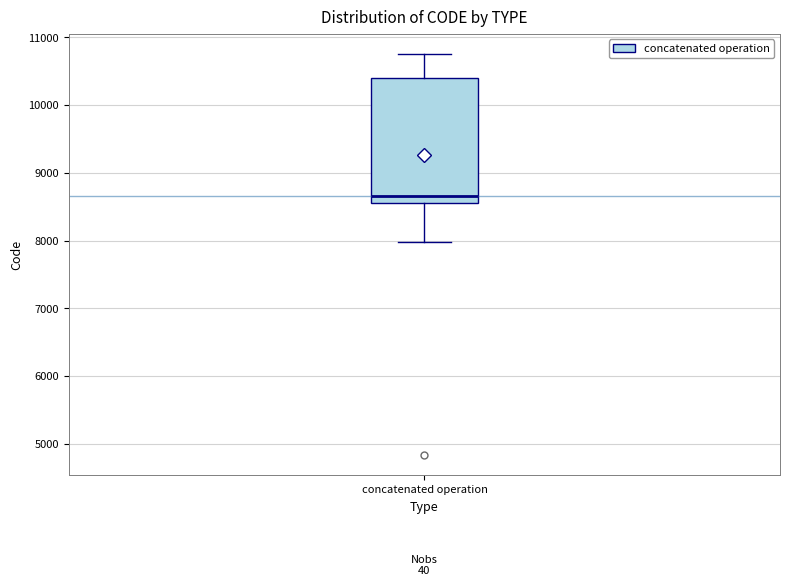

Transcribe this box plot: give where the median line is, the range the box spans, and where the two whiskers end, as read against the y-axis. The values are not printed on the chart, so give them approximately, as read against the axis.

median 8700, box 8600 to 10400, whiskers 8000 to 10800